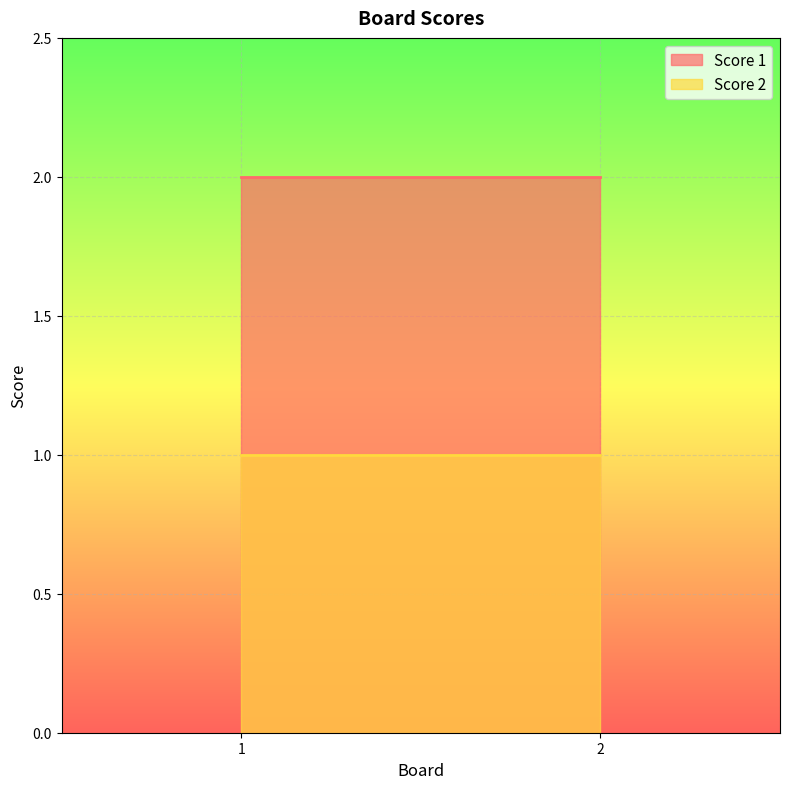

Does the chart display data point markers on the line(s)?

No